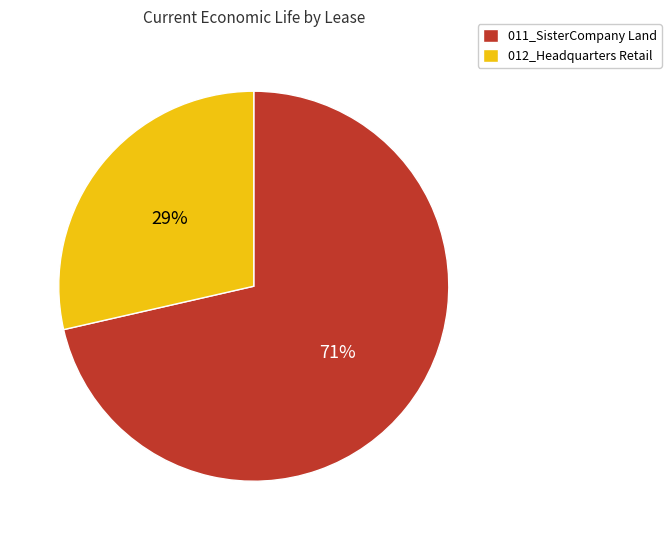

To the nearest percent, what is the combined percentage of 012_Headquarters Retail and 011_SisterCompany Land?

100%